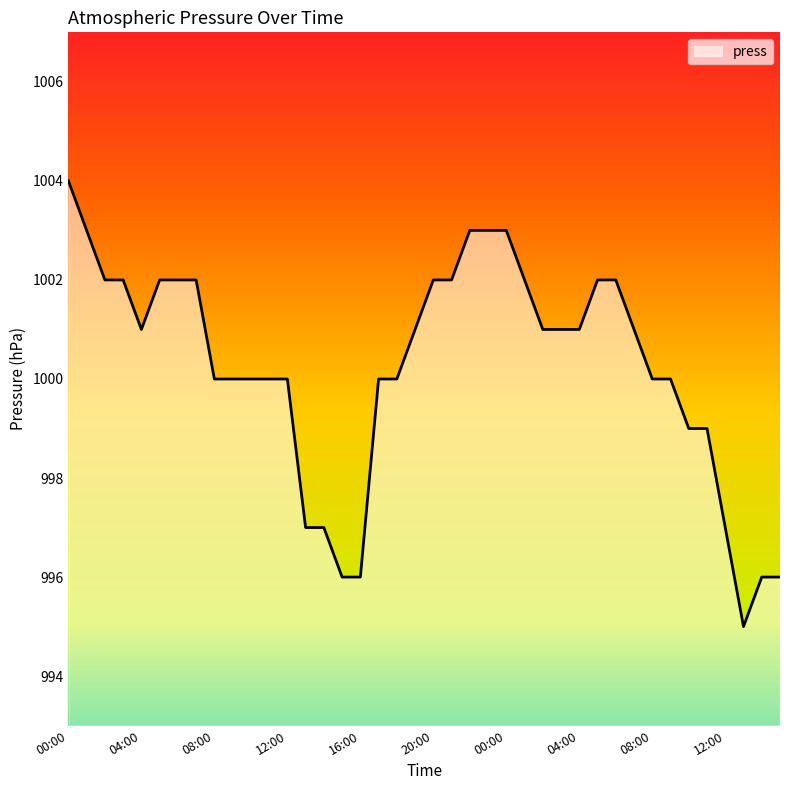

What is the difference between the maximum and minimum values?

9